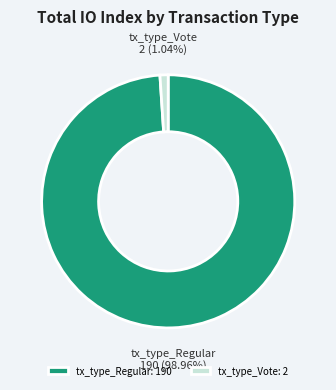

Between tx_type_Regular and tx_type_Vote, which is larger?

tx_type_Regular